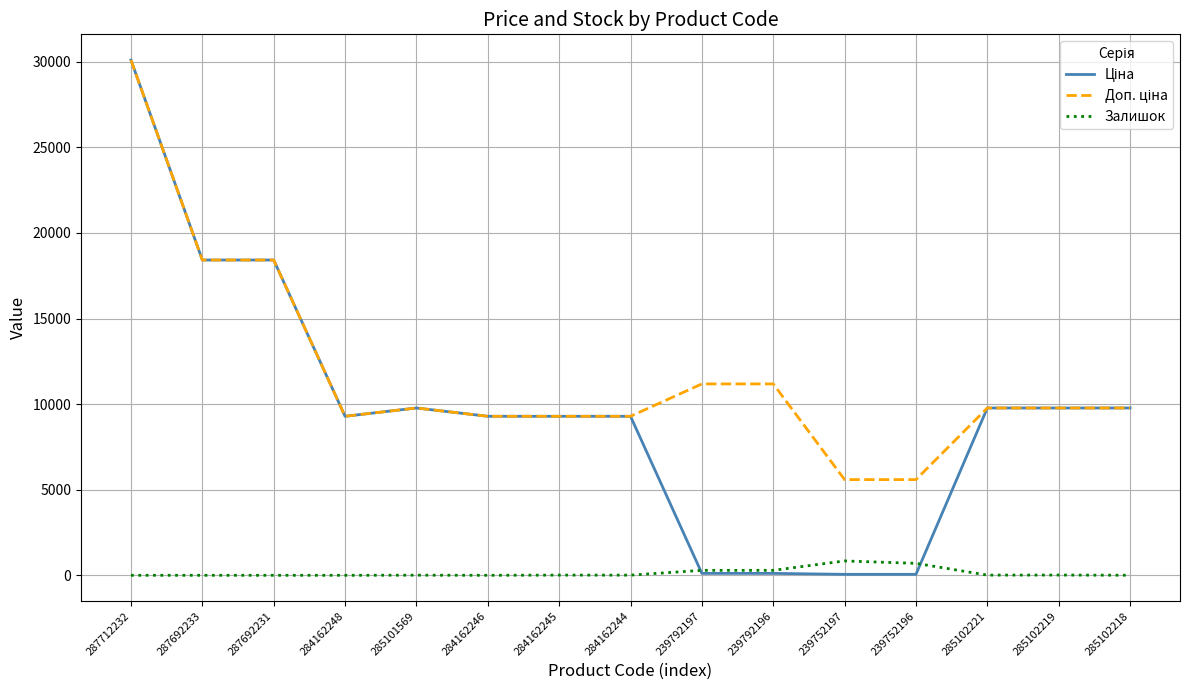

How many lines are shown in the chart?

3